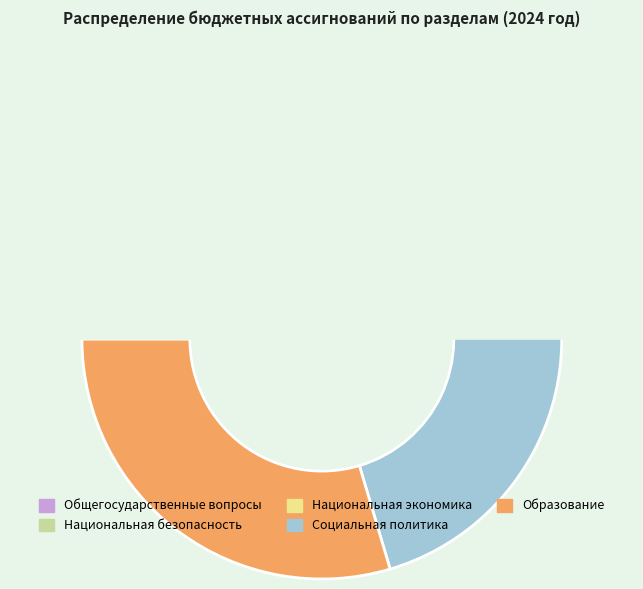

To the nearest percent, what portion does Общегосударственные вопросы represent?

4%